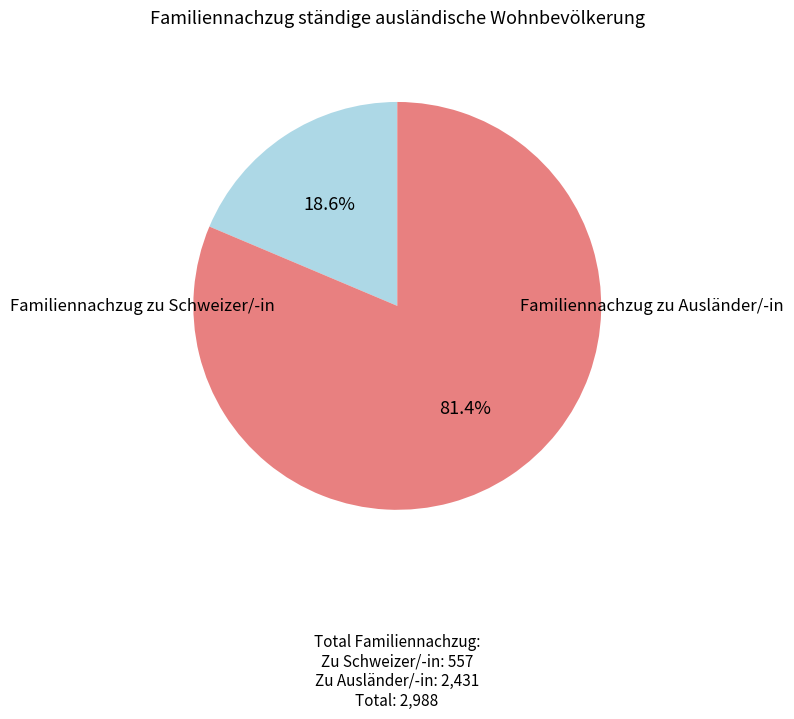

Is there a majority slice in this chart?

Yes